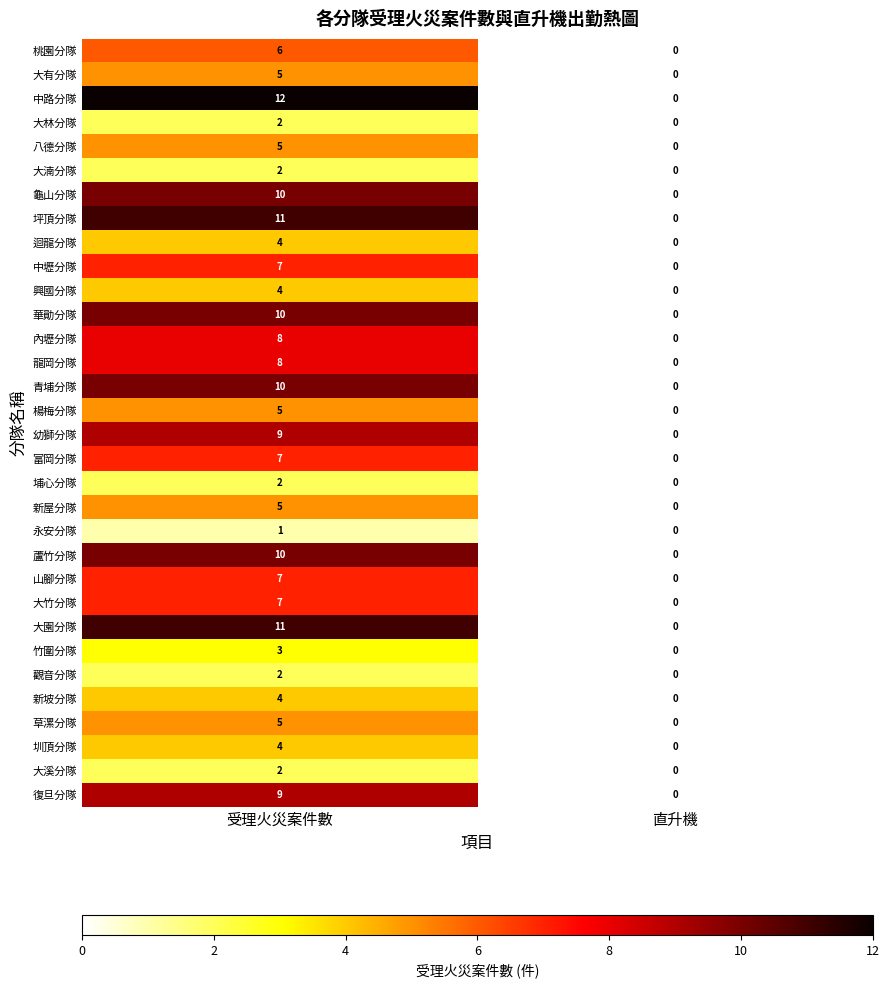

True or false: 中路分隊 has a value of 12 at 受理火災案件數.

True